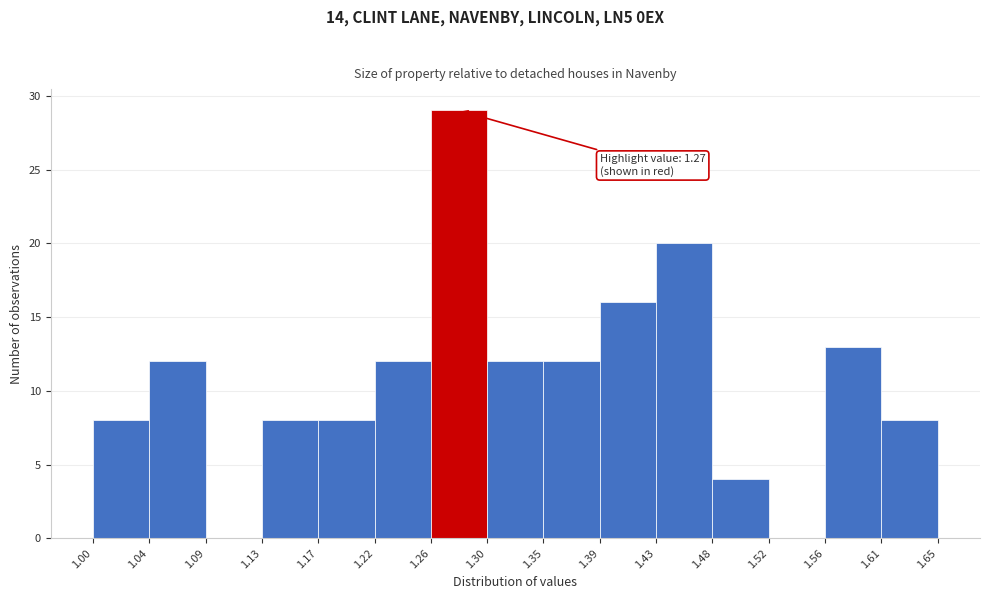

Over which range of the x-axis is the bar tallest?

1.26 to 1.30